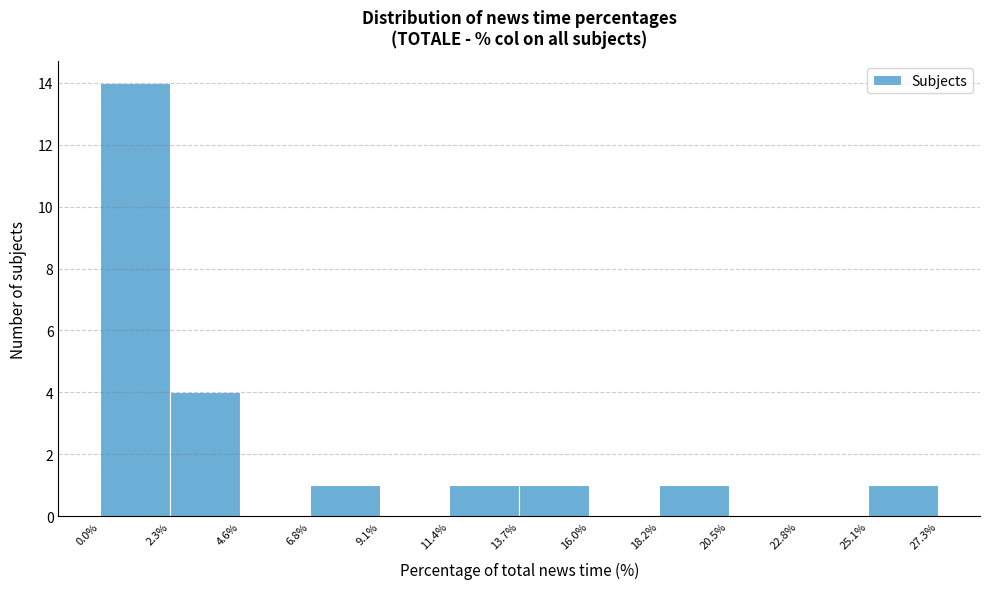

What is the height of the bar covering 25.1% to 27.3% on the x-axis? The values are not printed on the chart, so give them approximately, as read against the axis.

1